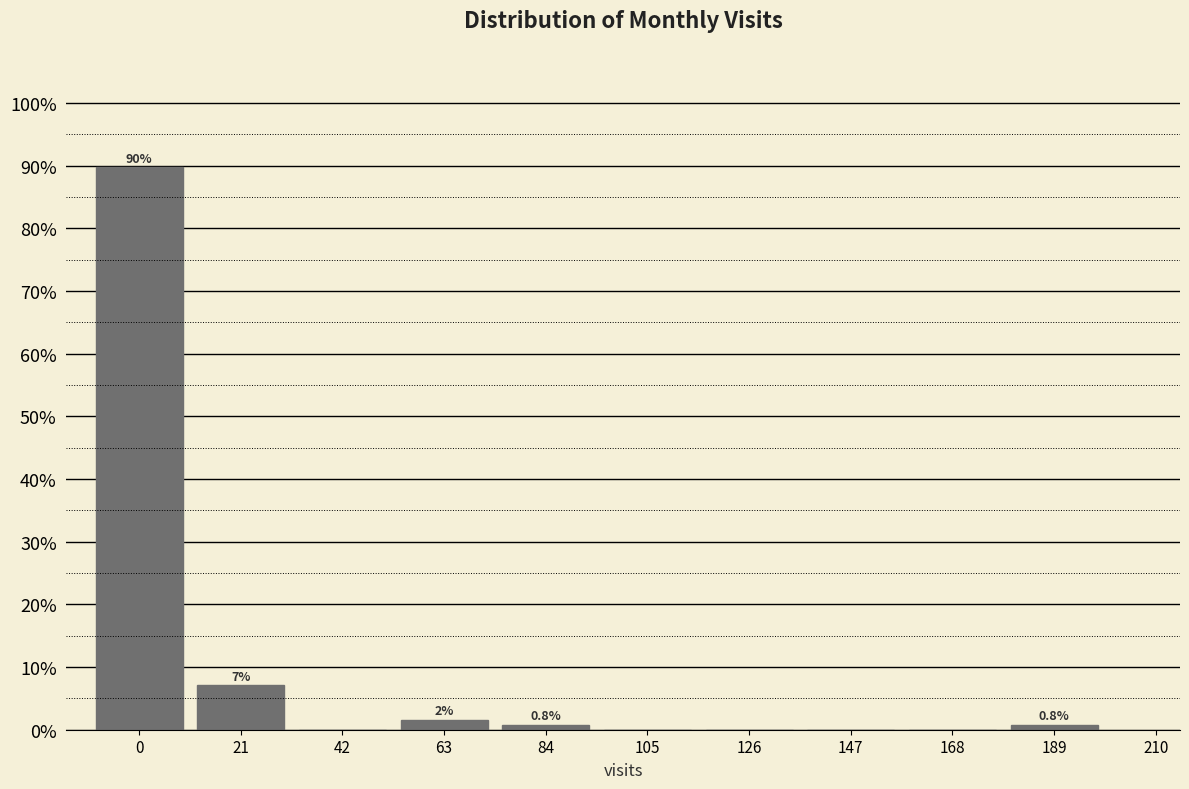

Over which range of the x-axis is the bar tallest?

-10.5 to 10.5